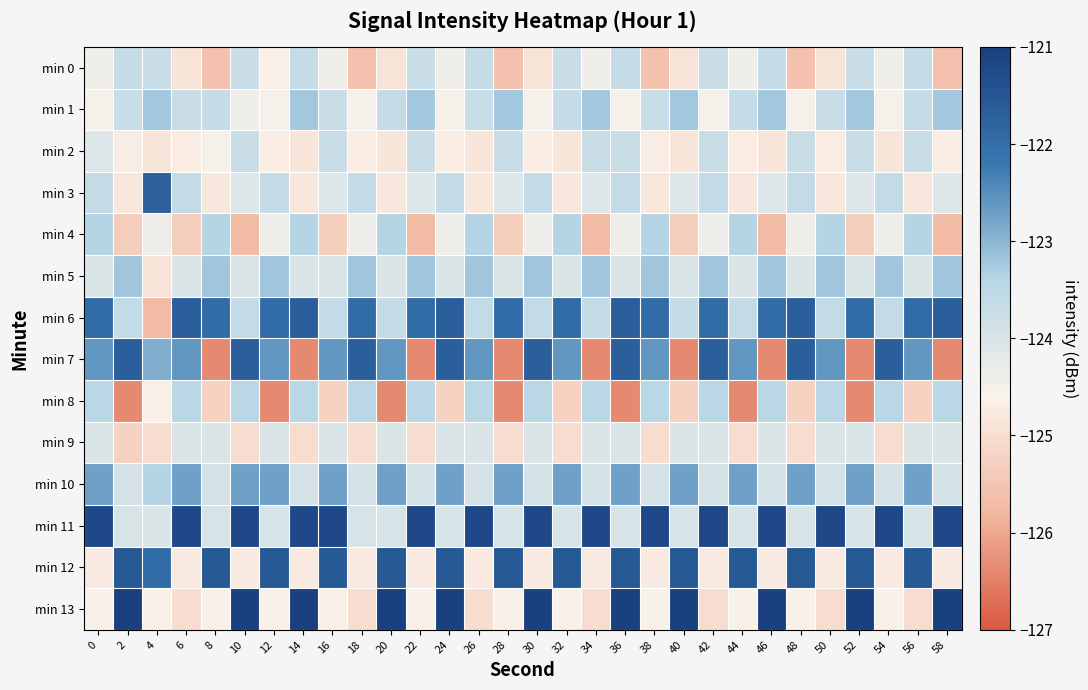

Reading right to left, transcribe all the data shown in this chart.

min 0: 58=-125.6	56=-123.7	54=-124.4	52=-123.7	50=-124.9	48=-125.6	46=-123.7	44=-124.4	42=-123.7	40=-124.9	38=-125.6	36=-123.7	34=-124.4	32=-123.7	30=-124.9	28=-125.6	26=-123.7	24=-124.4	22=-123.7	20=-124.9	18=-125.6	16=-124.4	14=-123.7	12=-124.6	10=-123.7	8=-125.6	6=-124.9	4=-123.7	2=-123.7	0=-124.4
min 1: 58=-123.2	56=-123.7	54=-124.5	52=-123.2	50=-123.7	48=-124.5	46=-123.2	44=-123.7	42=-124.5	40=-123.2	38=-123.7	36=-124.5	34=-123.2	32=-123.7	30=-124.5	28=-123.2	26=-123.7	24=-124.5	22=-123.2	20=-123.7	18=-124.5	16=-123.7	14=-123.2	12=-124.5	10=-124.4	8=-123.7	6=-123.7	4=-123.2	2=-123.7	0=-124.5
min 2: 58=-124.7	56=-123.7	54=-124.8	52=-123.7	50=-124.7	48=-123.7	46=-124.8	44=-124.7	42=-123.7	40=-124.8	38=-124.7	36=-123.7	34=-123.7	32=-124.8	30=-124.7	28=-123.7	26=-124.8	24=-124.7	22=-123.7	20=-124.8	18=-124.7	16=-123.7	14=-124.8	12=-124.7	10=-123.7	8=-124.5	6=-124.7	4=-124.8	2=-124.7	0=-124.1
min 3: 58=-124.1	56=-124.8	54=-123.6	52=-124.1	50=-124.8	48=-123.6	46=-124.1	44=-124.8	42=-123.6	40=-124.1	38=-124.8	36=-123.6	34=-124.1	32=-124.8	30=-123.6	28=-124.1	26=-124.8	24=-123.6	22=-124.1	20=-124.8	18=-123.6	16=-124.1	14=-124.8	12=-123.6	10=-124.1	8=-124.8	6=-123.6	4=-121.7	2=-124.8	0=-123.6
min 4: 58=-125.7	56=-123.4	54=-124.4	52=-125.4	50=-123.4	48=-124.4	46=-125.7	44=-123.4	42=-124.4	40=-125.4	38=-123.4	36=-124.4	34=-125.7	32=-123.4	30=-124.4	28=-125.4	26=-123.4	24=-124.4	22=-125.7	20=-123.4	18=-124.4	16=-125.4	14=-123.4	12=-124.4	10=-125.7	8=-123.4	6=-125.4	4=-124.4	2=-125.4	0=-123.4
min 5: 58=-123.2	56=-124.0	54=-123.2	52=-124.0	50=-123.2	48=-124.0	46=-123.2	44=-124.0	42=-123.2	40=-124.0	38=-123.2	36=-124.0	34=-123.2	32=-124.0	30=-123.2	28=-124.0	26=-123.2	24=-124.0	22=-123.2	20=-124.0	18=-123.2	16=-124.0	14=-124.0	12=-123.2	10=-124.0	8=-123.2	6=-124.0	4=-124.9	2=-123.2	0=-124.0
min 6: 58=-121.7	56=-122.0	54=-123.6	52=-122.0	50=-123.6	48=-121.7	46=-122.0	44=-123.6	42=-122.0	40=-123.6	38=-122.0	36=-121.7	34=-123.6	32=-122.0	30=-123.6	28=-122.0	26=-123.6	24=-121.7	22=-122.0	20=-123.6	18=-122.0	16=-123.6	14=-121.7	12=-122.0	10=-123.6	8=-122.0	6=-121.7	4=-125.7	2=-123.6	0=-122.0
min 7: 58=-126.4	56=-122.6	54=-121.7	52=-126.4	50=-122.6	48=-121.7	46=-126.4	44=-122.6	42=-121.7	40=-126.4	38=-122.6	36=-121.7	34=-126.4	32=-122.6	30=-121.7	28=-126.4	26=-122.6	24=-121.7	22=-126.4	20=-122.6	18=-121.7	16=-122.6	14=-126.4	12=-122.6	10=-121.7	8=-126.4	6=-122.6	4=-122.9	2=-121.7	0=-122.6
min 8: 58=-123.4	56=-125.2	54=-123.4	52=-126.4	50=-123.4	48=-125.2	46=-123.4	44=-126.4	42=-123.4	40=-125.2	38=-123.4	36=-126.4	34=-123.4	32=-125.2	30=-123.4	28=-126.4	26=-123.4	24=-125.2	22=-123.4	20=-126.4	18=-123.4	16=-125.2	14=-123.4	12=-126.4	10=-123.4	8=-125.2	6=-123.4	4=-124.6	2=-126.4	0=-123.4
min 9: 58=-124.0	56=-124.0	54=-125.0	52=-124.0	50=-124.0	48=-125.0	46=-124.0	44=-125.0	42=-124.0	40=-124.0	38=-125.0	36=-124.0	34=-124.0	32=-125.0	30=-124.0	28=-125.0	26=-124.0	24=-124.0	22=-125.0	20=-124.0	18=-125.0	16=-124.0	14=-125.0	12=-124.0	10=-125.0	8=-124.0	6=-124.0	4=-125.0	2=-125.2	0=-124.0
min 10: 58=-123.9	56=-122.7	54=-123.9	52=-122.7	50=-123.9	48=-122.7	46=-123.9	44=-122.7	42=-123.9	40=-122.7	38=-123.9	36=-122.7	34=-123.9	32=-122.7	30=-123.9	28=-122.7	26=-123.9	24=-122.7	22=-123.9	20=-122.7	18=-123.9	16=-122.7	14=-123.9	12=-122.7	10=-122.7	8=-123.9	6=-122.7	4=-123.4	2=-123.9	0=-122.7
min 11: 58=-121.2	56=-124.0	54=-121.2	52=-124.0	50=-121.2	48=-124.0	46=-121.2	44=-124.0	42=-121.2	40=-124.0	38=-121.2	36=-124.0	34=-121.2	32=-124.0	30=-121.2	28=-124.0	26=-121.2	24=-124.0	22=-121.2	20=-124.0	18=-124.0	16=-121.2	14=-121.2	12=-124.0	10=-121.2	8=-124.0	6=-121.2	4=-124.0	2=-124.0	0=-121.2
min 12: 58=-124.8	56=-121.5	54=-124.8	52=-121.5	50=-124.8	48=-121.5	46=-124.8	44=-121.5	42=-124.8	40=-121.5	38=-124.8	36=-121.5	34=-124.8	32=-121.5	30=-124.8	28=-121.5	26=-124.8	24=-121.5	22=-124.8	20=-121.5	18=-124.8	16=-121.5	14=-124.8	12=-121.5	10=-124.8	8=-121.5	6=-124.8	4=-122.0	2=-121.5	0=-124.8
min 13: 58=-121.0	56=-125.0	54=-124.6	52=-121.0	50=-125.0	48=-124.6	46=-121.0	44=-124.6	42=-125.0	40=-121.0	38=-124.6	36=-121.0	34=-125.0	32=-124.6	30=-121.0	28=-124.6	26=-125.0	24=-121.0	22=-124.6	20=-121.0	18=-125.0	16=-124.6	14=-121.0	12=-124.6	10=-121.0	8=-124.6	6=-125.0	4=-124.6	2=-121.0	0=-124.6